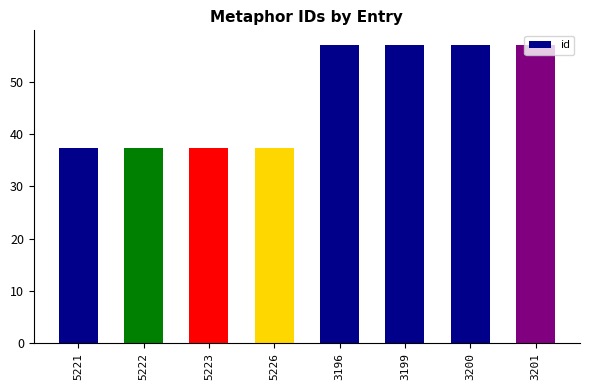

What is the ratio of the value at 3201 to the value at 5222?

1.5